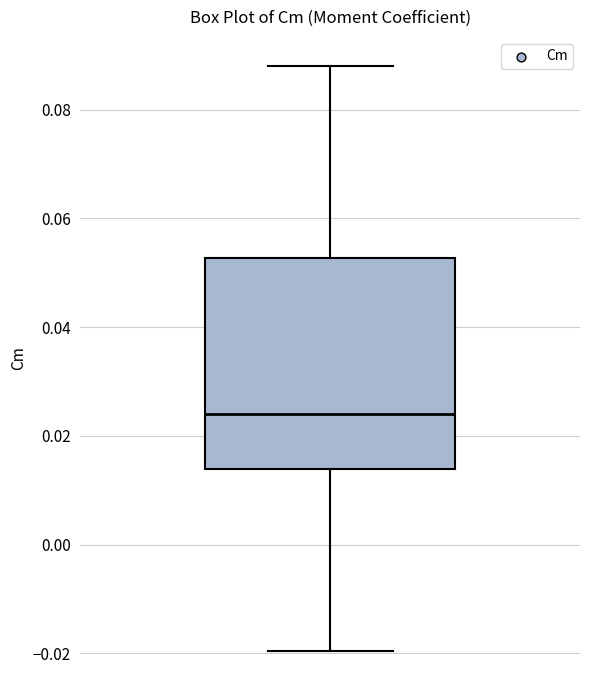

Transcribe this box plot: give where the median line is, the range the box spans, and where the two whiskers end, as read against the y-axis. The values are not printed on the chart, so give them approximately, as read against the axis.

median 0.024, box 0.014 to 0.052, whiskers -0.020 to 0.088